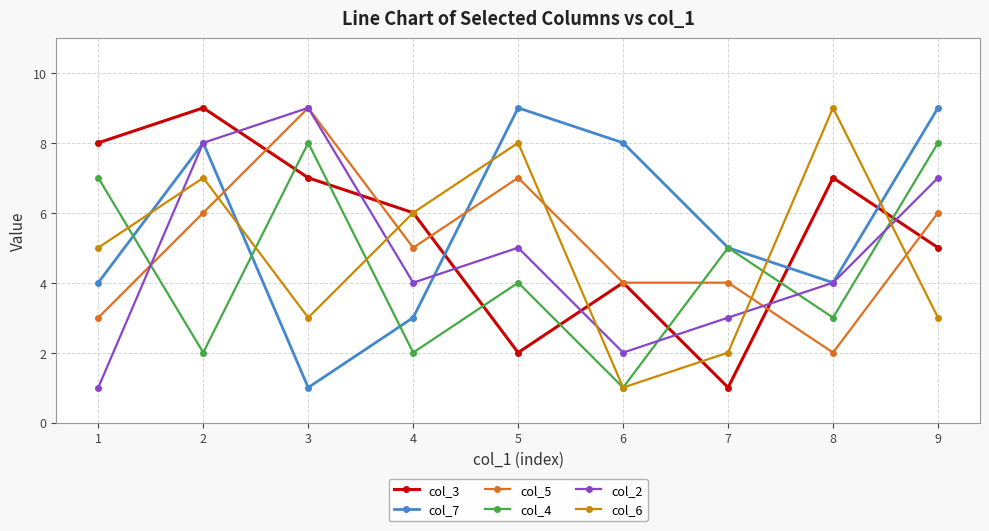

How many interior local valleys does the col_2 series have?

2